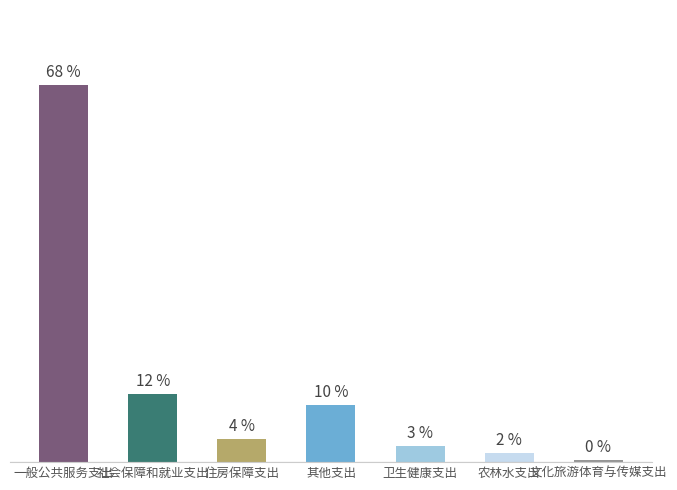

List the labels in order of value, smallest first.

文化旅游体育与传媒支出, 农林水支出, 卫生健康支出, 住房保障支出, 其他支出, 社会保障和就业支出, 一般公共服务支出